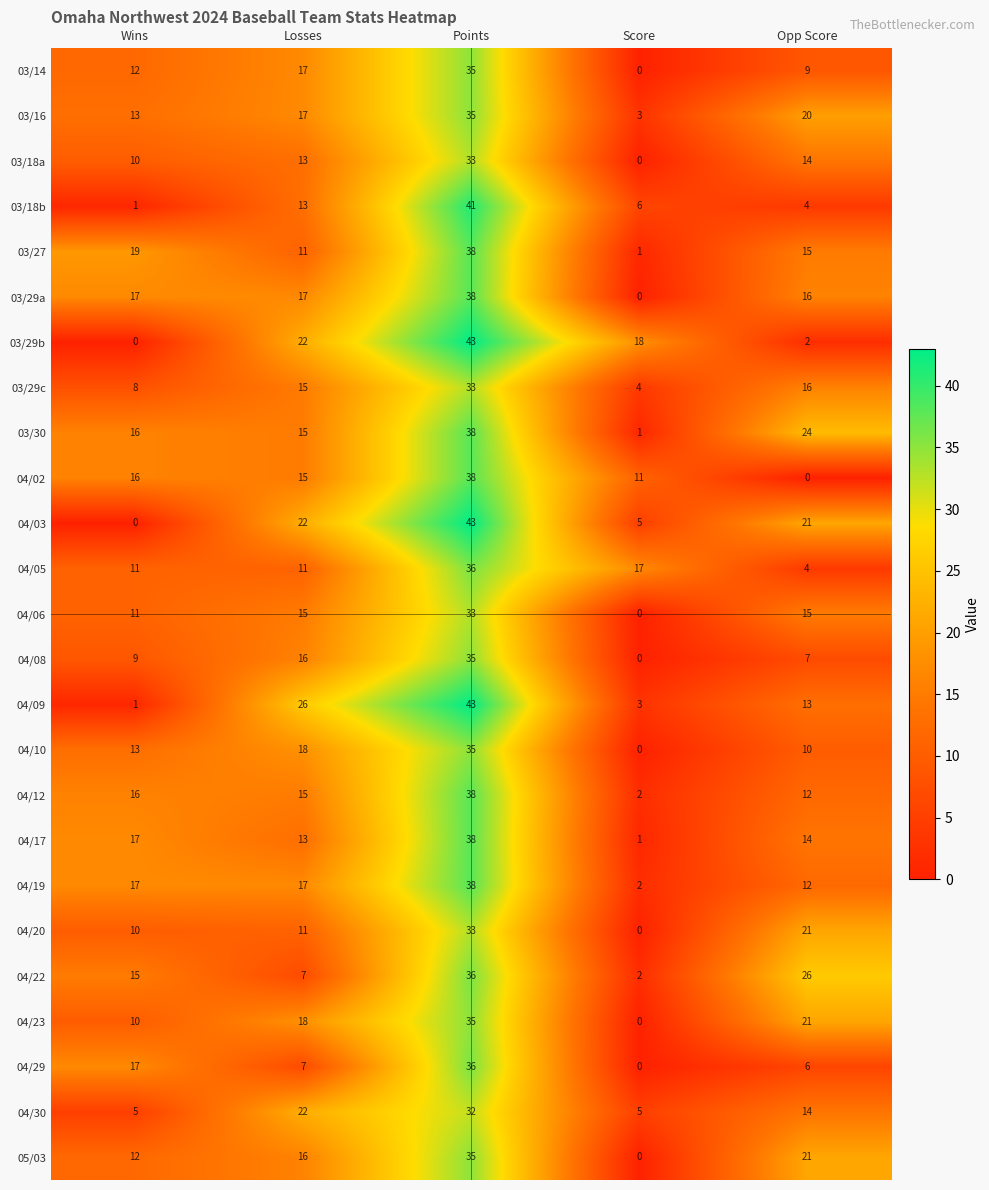

What is the maximum value for 04/10?

35